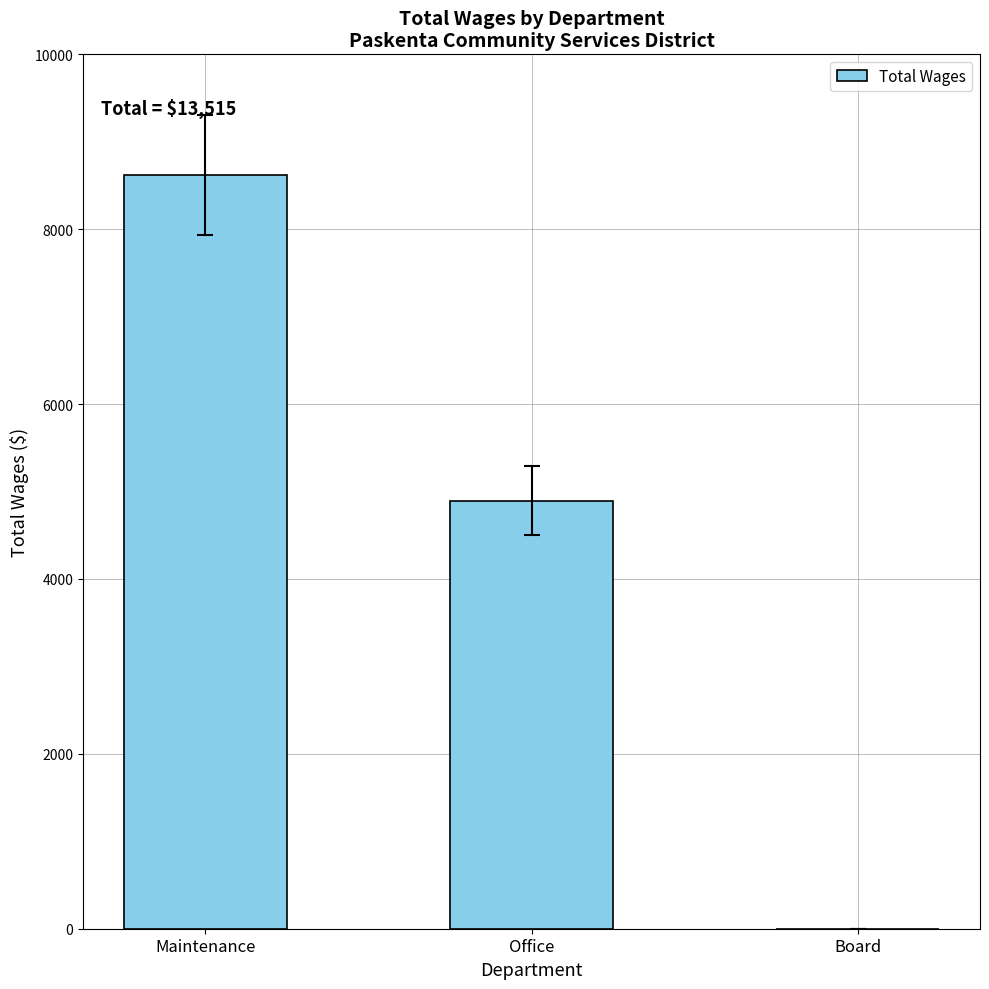

What is the greatest value displayed?

8620